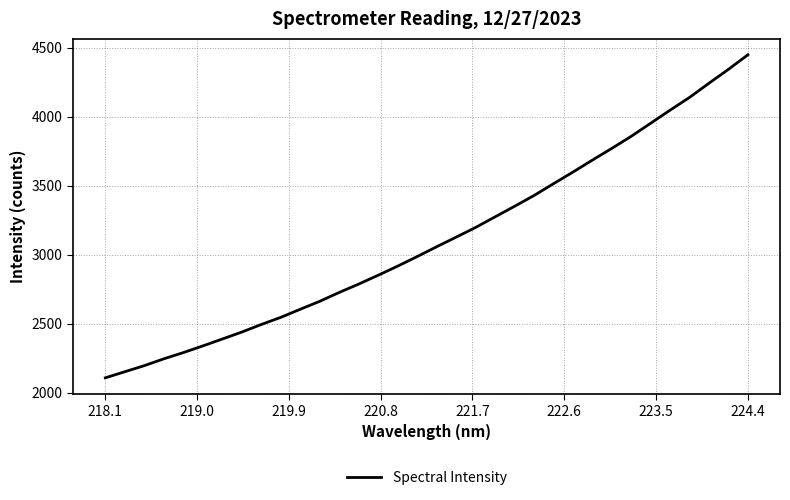

What is the smallest value displayed?

2107.4